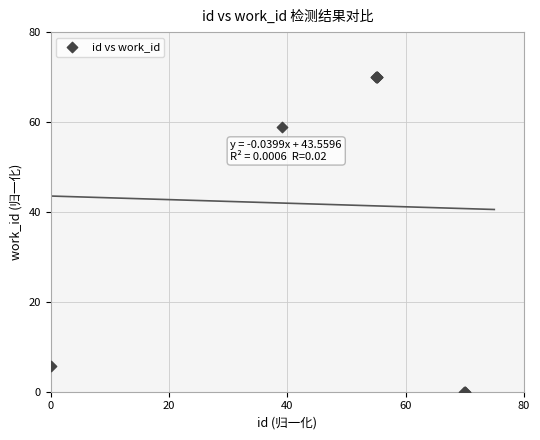

What Y value in the scatter plot is closest to 35?

59.0